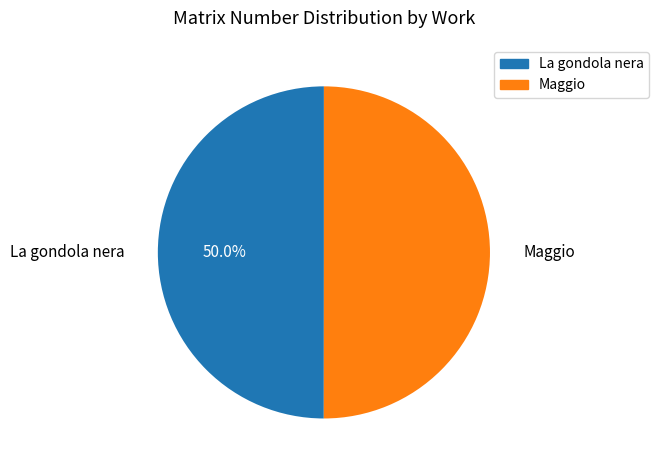

How many slices are in this pie chart?

2